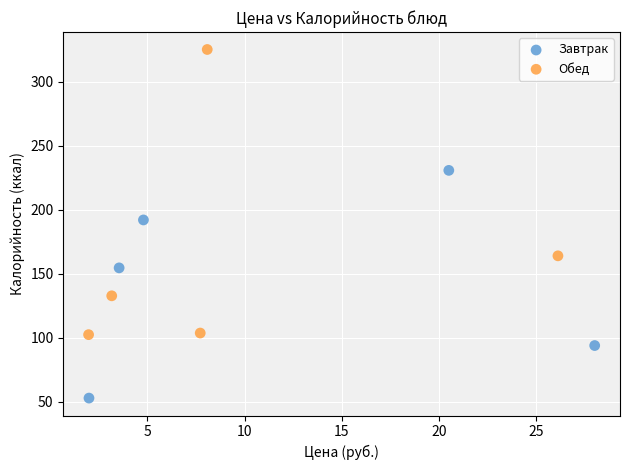

Which series reaches the minimum Y coordinate?

Завтрак